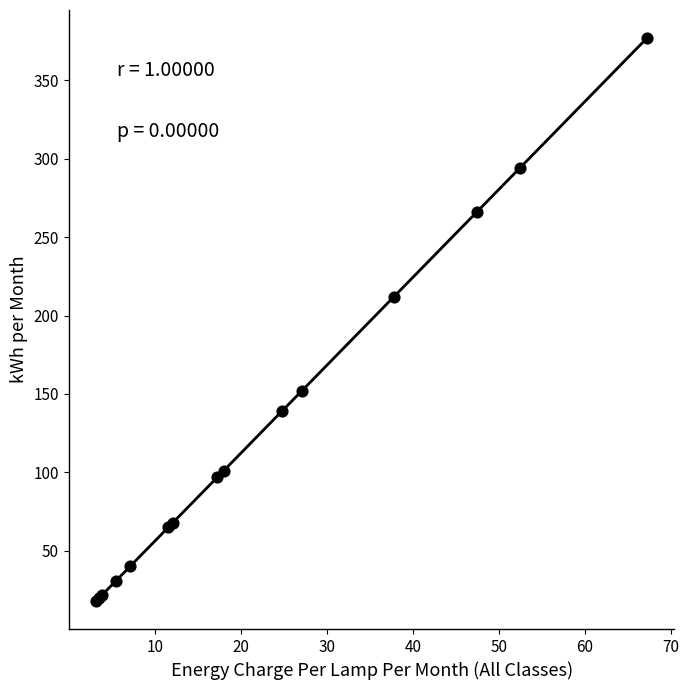

What Y value in the scatter plot is closest to 197?

212